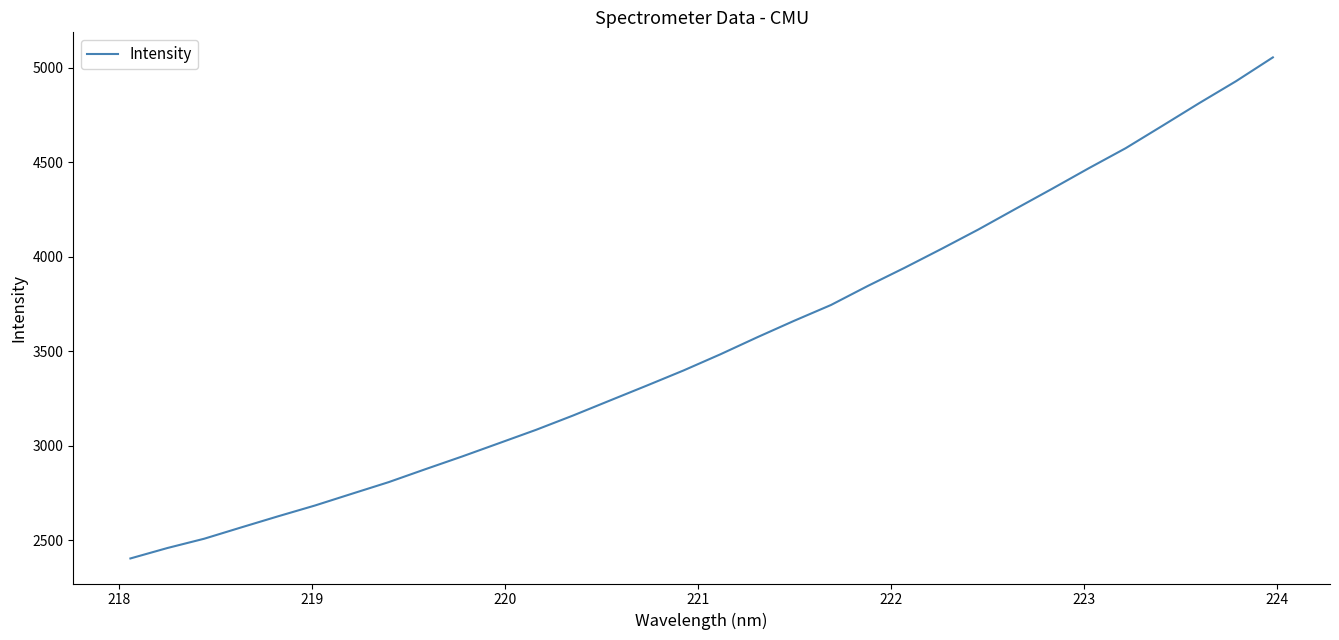

What is the difference between the maximum and minimum values?

2653.5